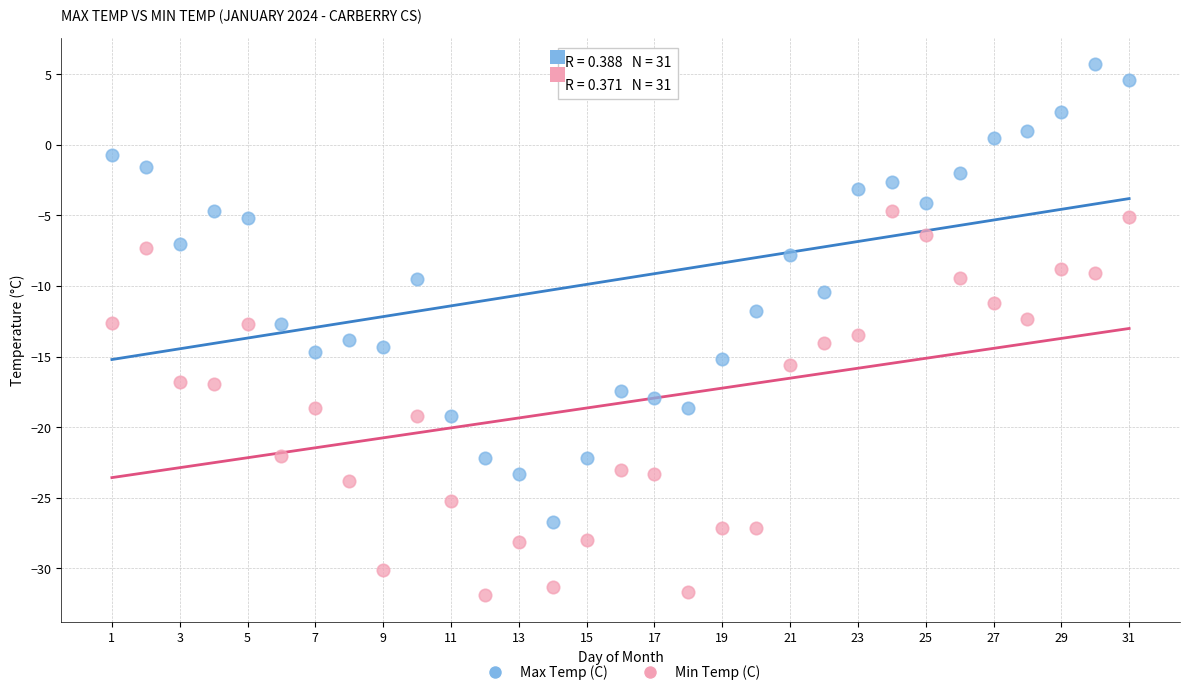

Which series contains the highest Y value?

Max Temp (C)